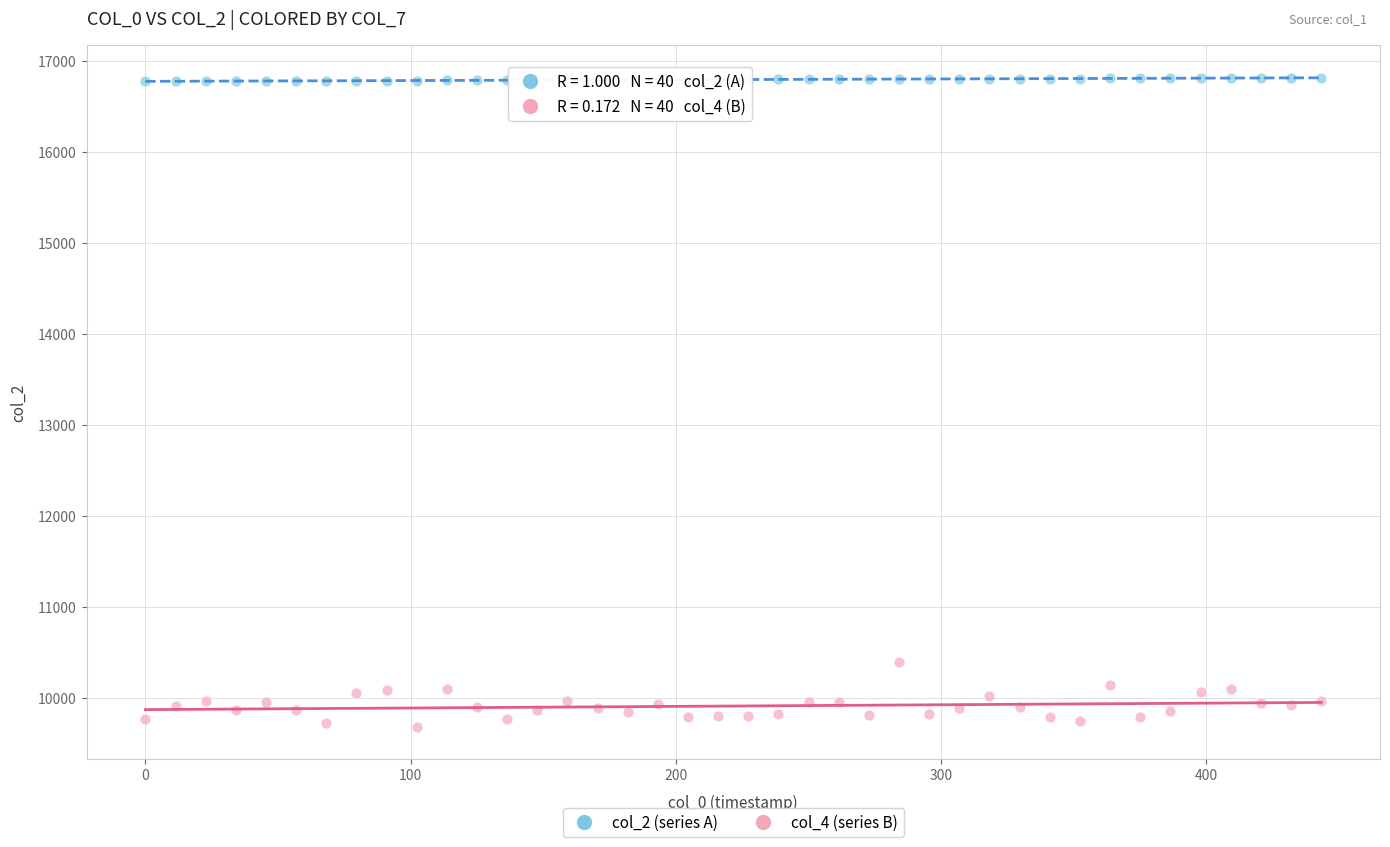

Across all series, what Y value is closest to 13248?

10396